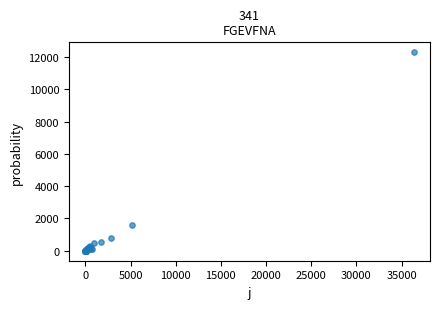

What Y value in the scatter plot is closest to 6143?

1627